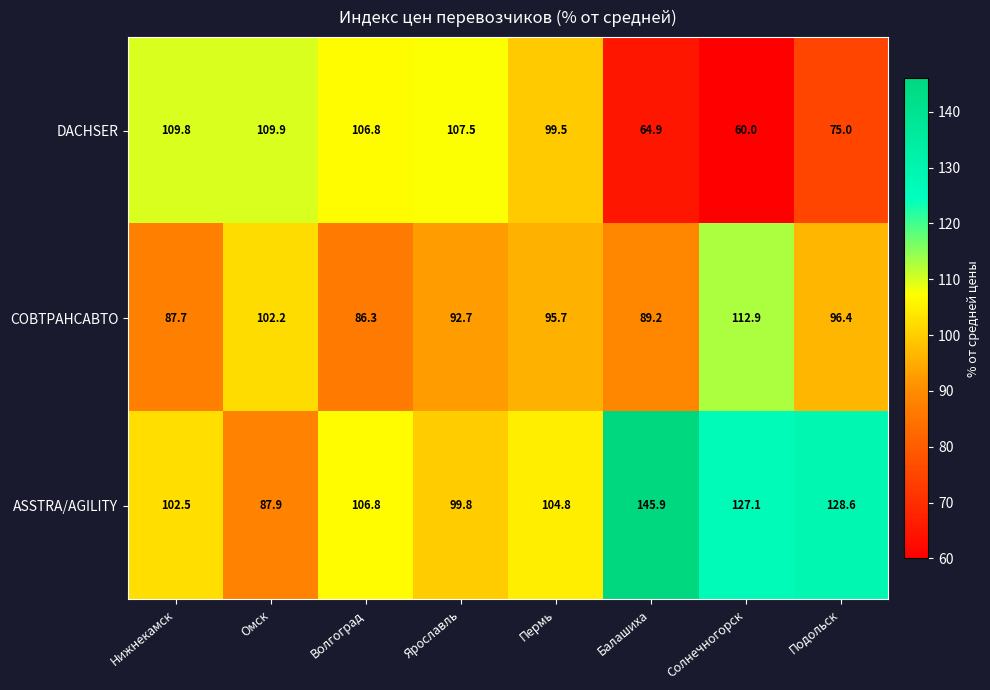

How many categories are shown in the chart?

8